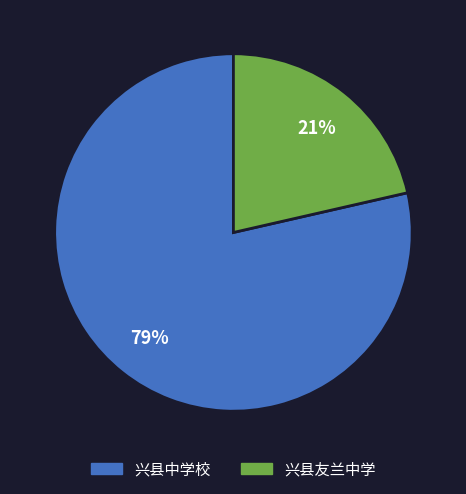

Is it true that 兴县中学校 is 79% of the pie?

True